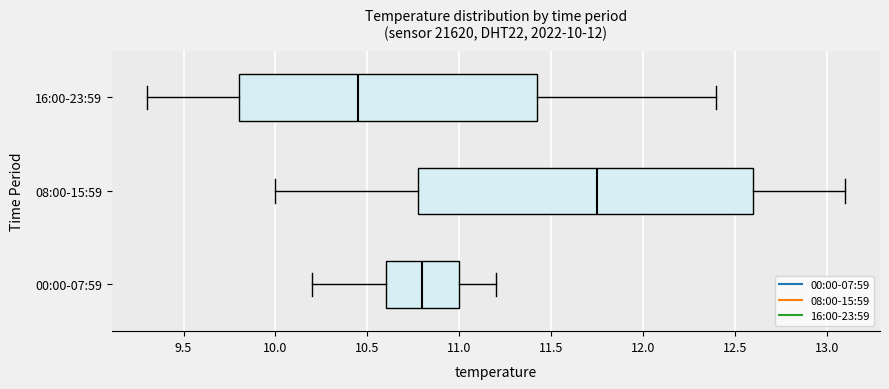

Comparing the boxes themselves (not the whiskers), which one is the widest?

08:00-15:59